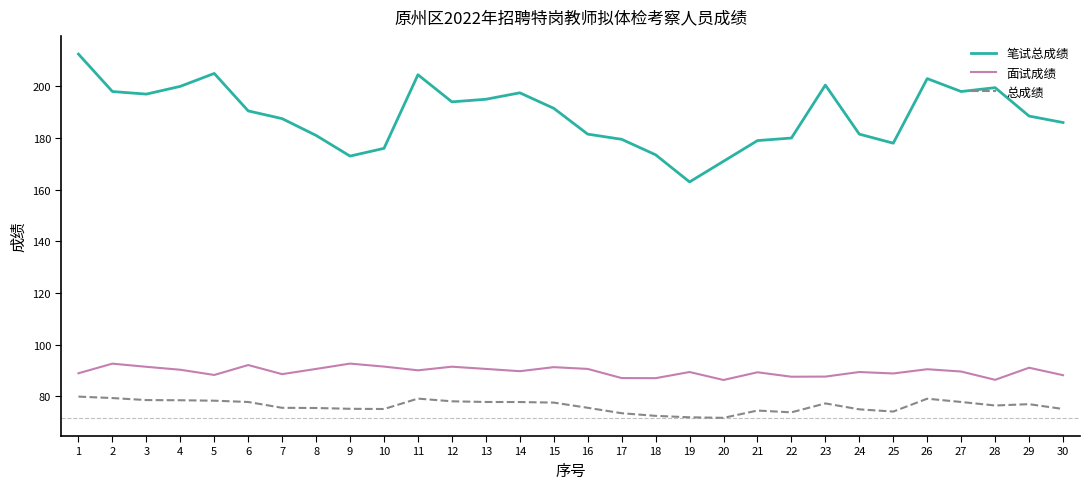

What is the average value of the 面试成绩 series?

89.6